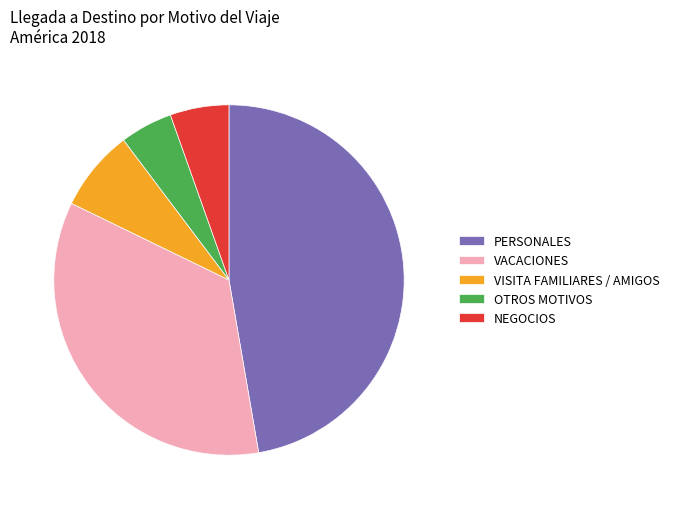

Is VACACIONES the majority of the pie?

No